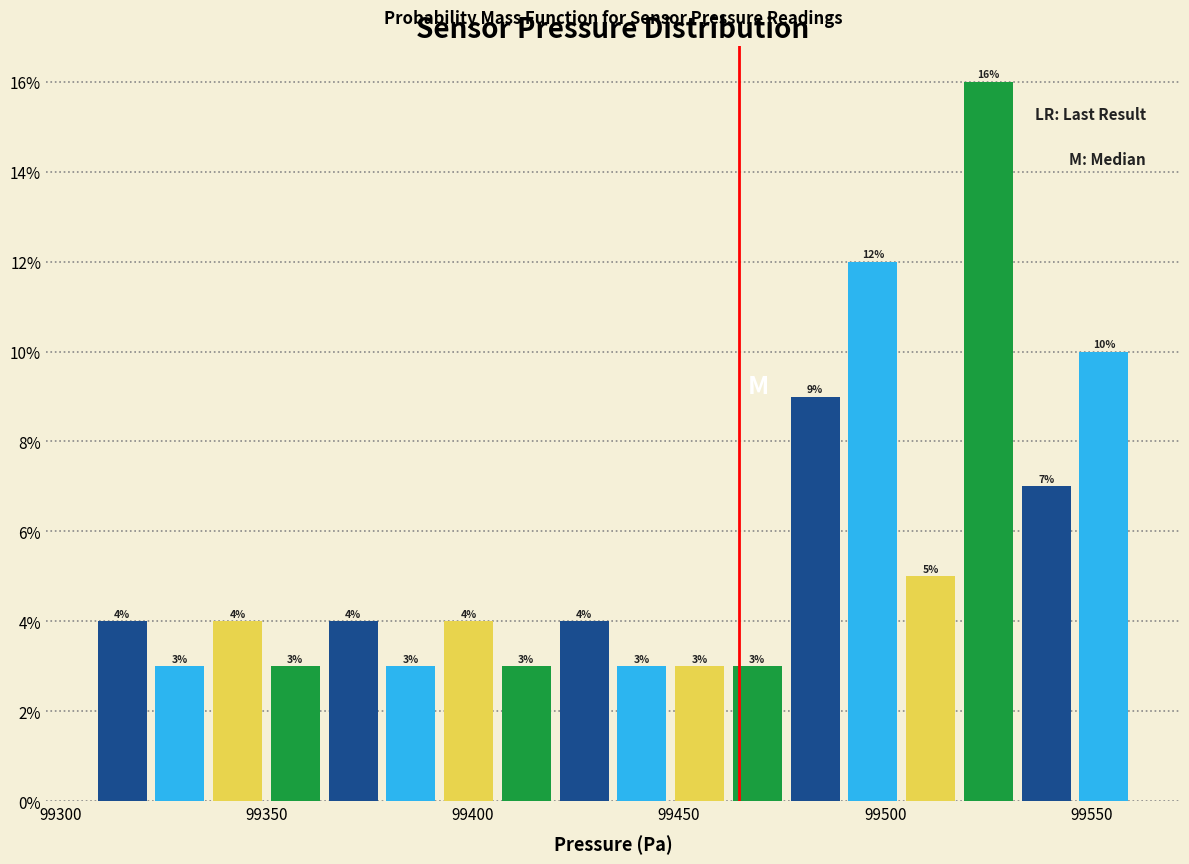

Around what value on the x-axis is the tallest bar? Give the approximate position of its centre, as read against the axis.

99525